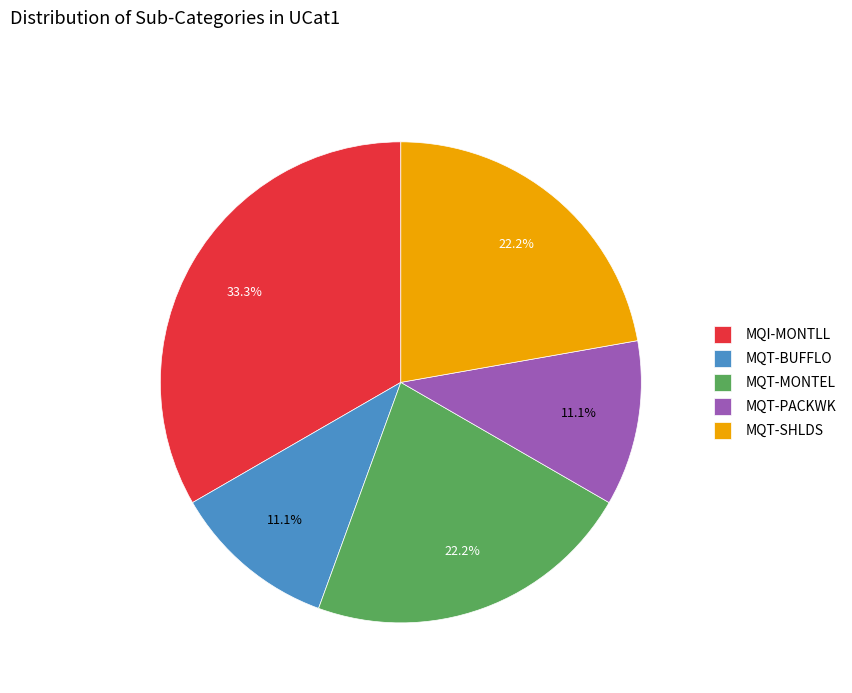

To the nearest percent, what percentage of the pie is MQT-SHLDS?

22%